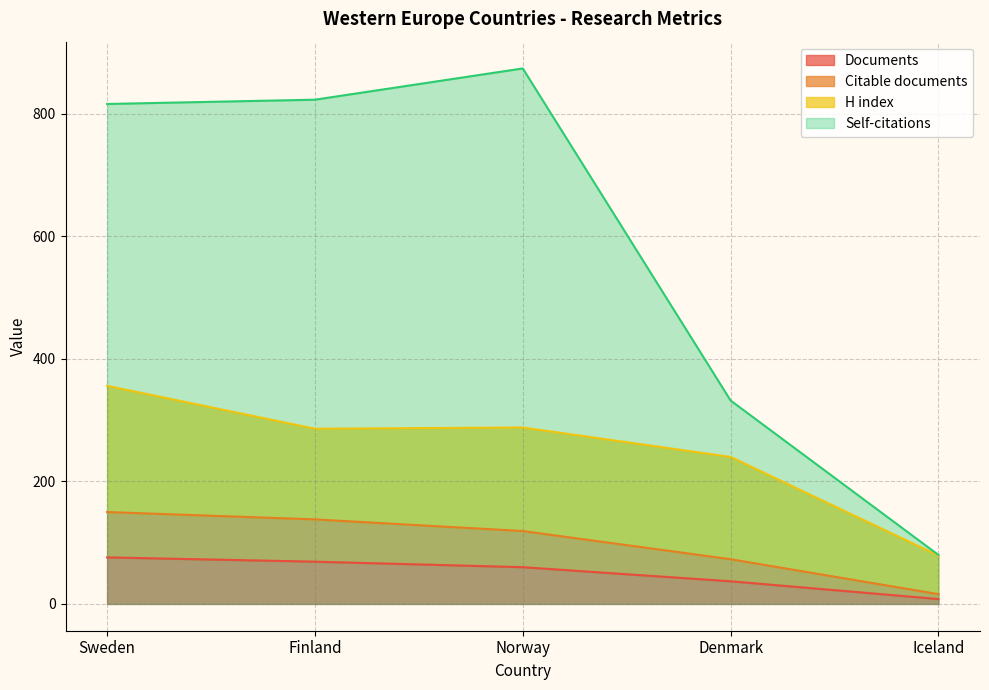

What is the minimum value shown in the chart?

8